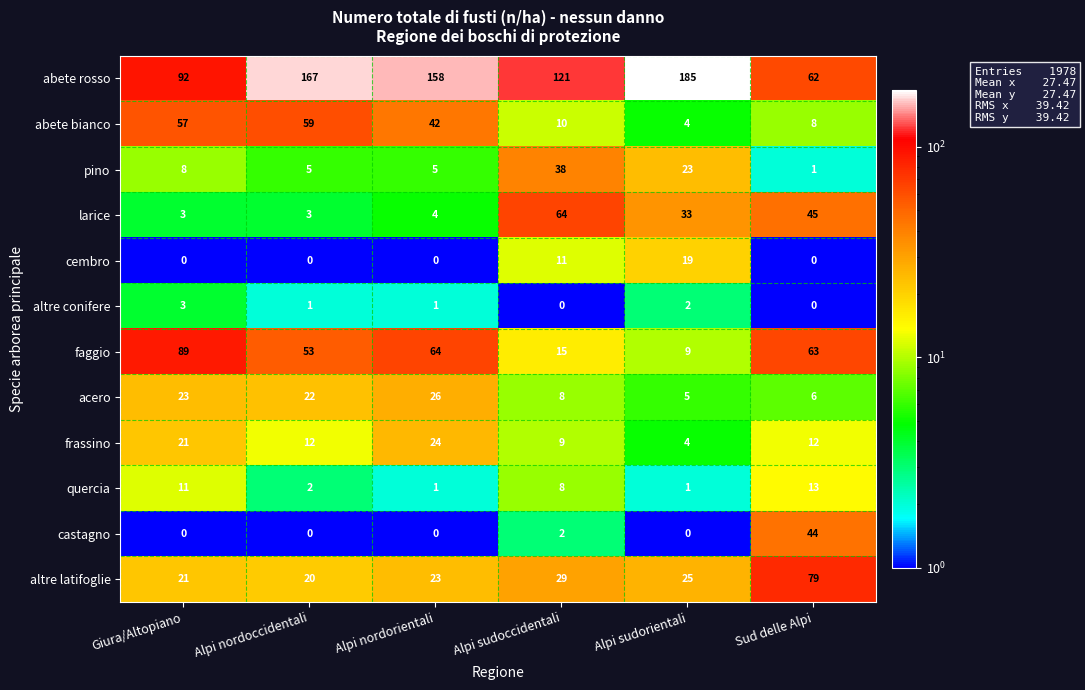

What is the total value across all series at Sud delle Alpi?

333